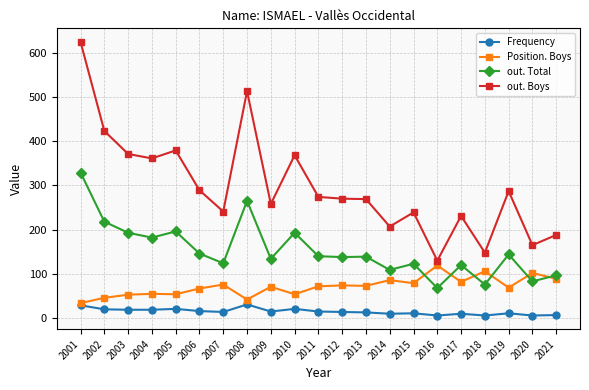

Does the chart display data point markers on the line(s)?

Yes